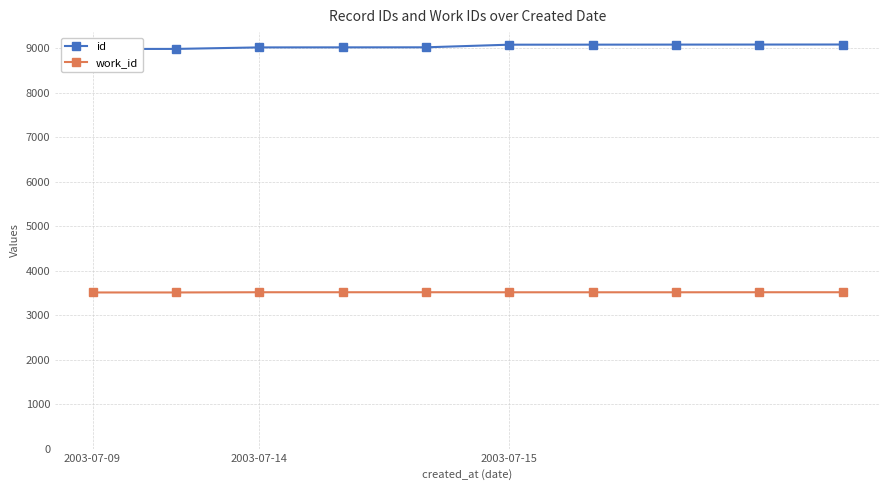

What is the greatest value displayed?

9087